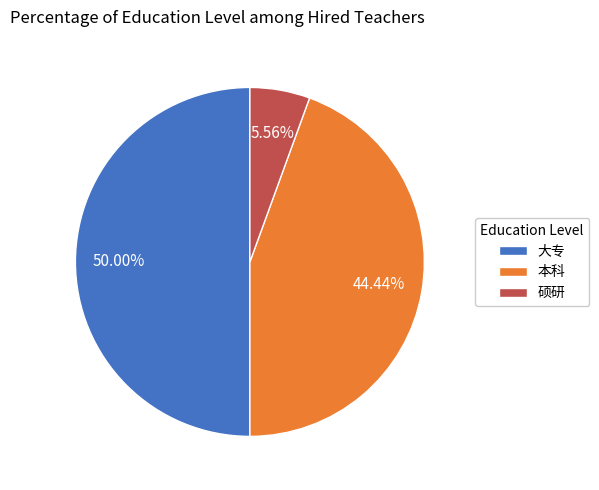

To the nearest percent, what is the average slice percentage?

33%